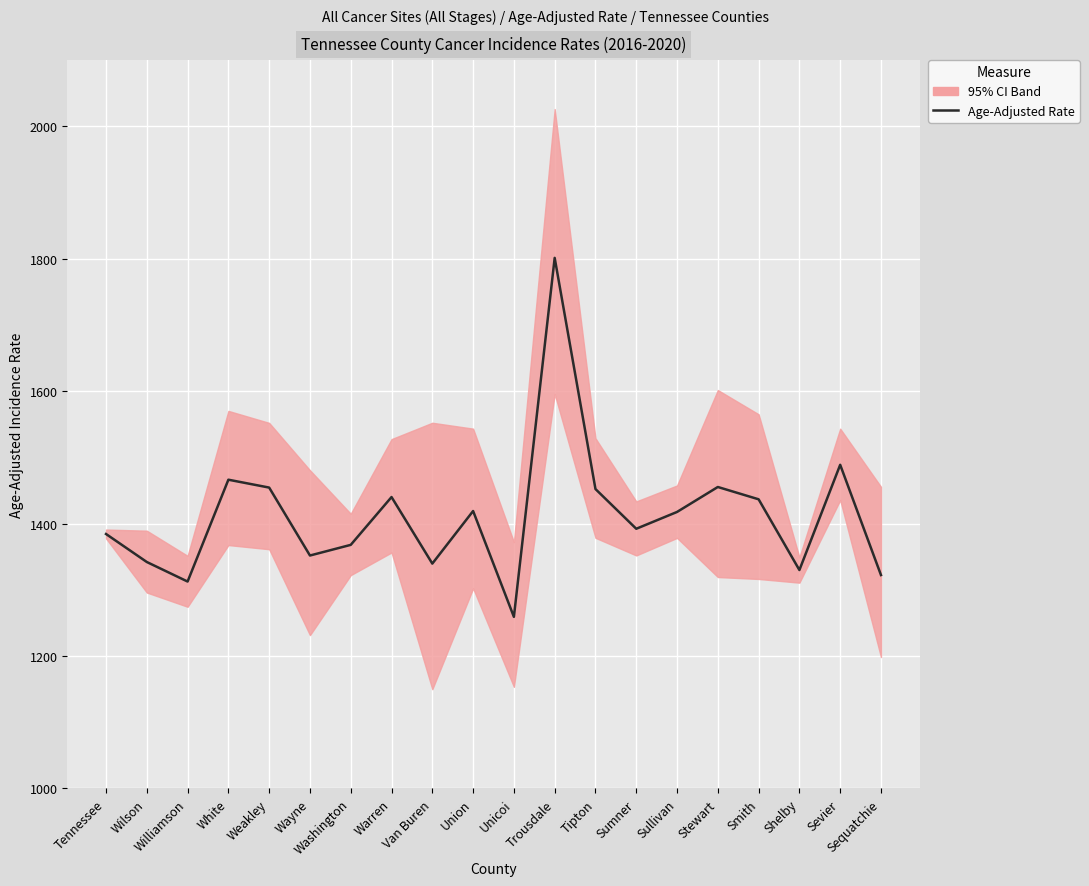

What is the minimum value shown in the chart?

1259.2